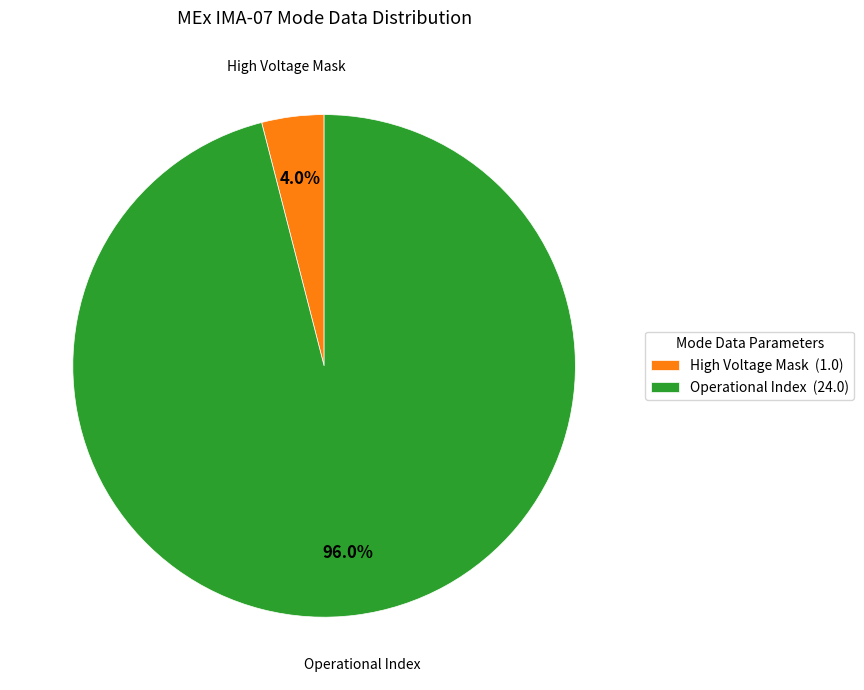

What is the total percentage of Operational Index (24.0) and High Voltage Mask (1.0)?

100.0%